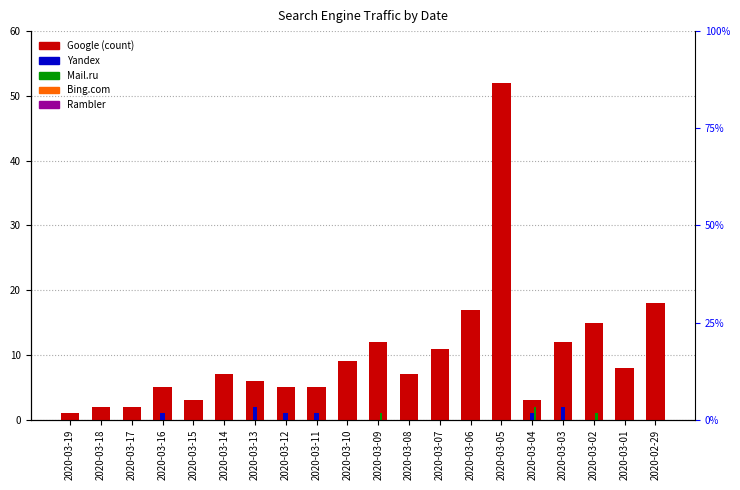

Between 2020-03-06 and 2020-03-10, which is larger?

2020-03-06